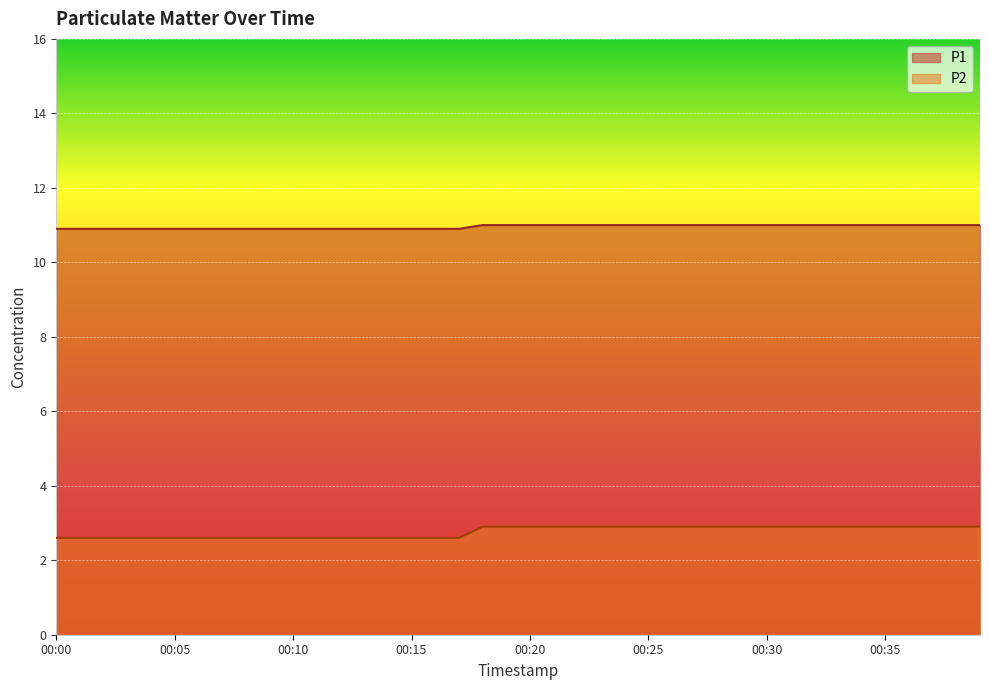

At how many categories does at least one series exceed 4?

40